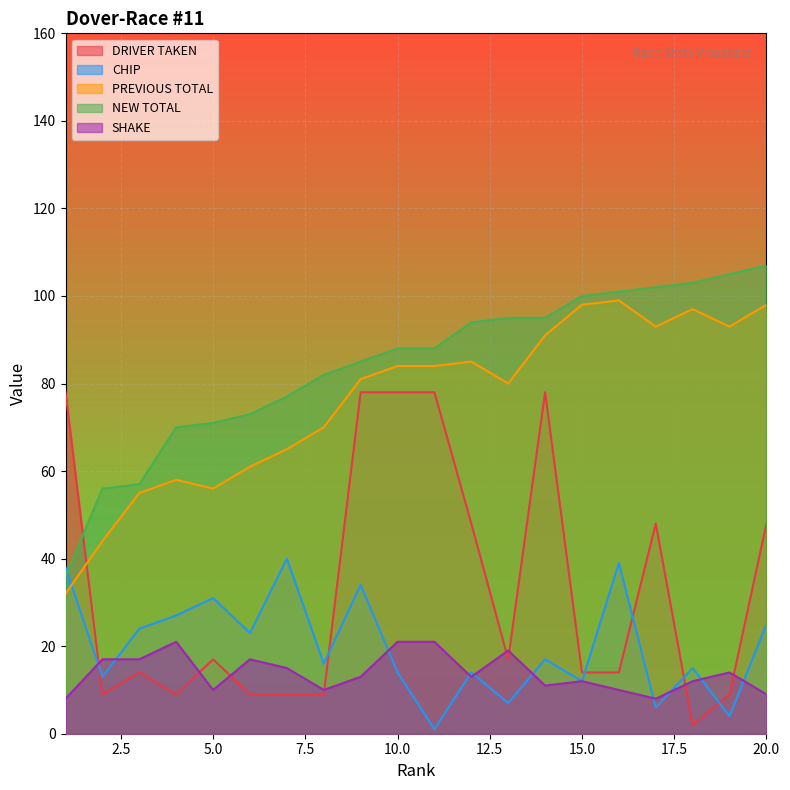

Where is PREVIOUS TOTAL nearest to the value 65?

7